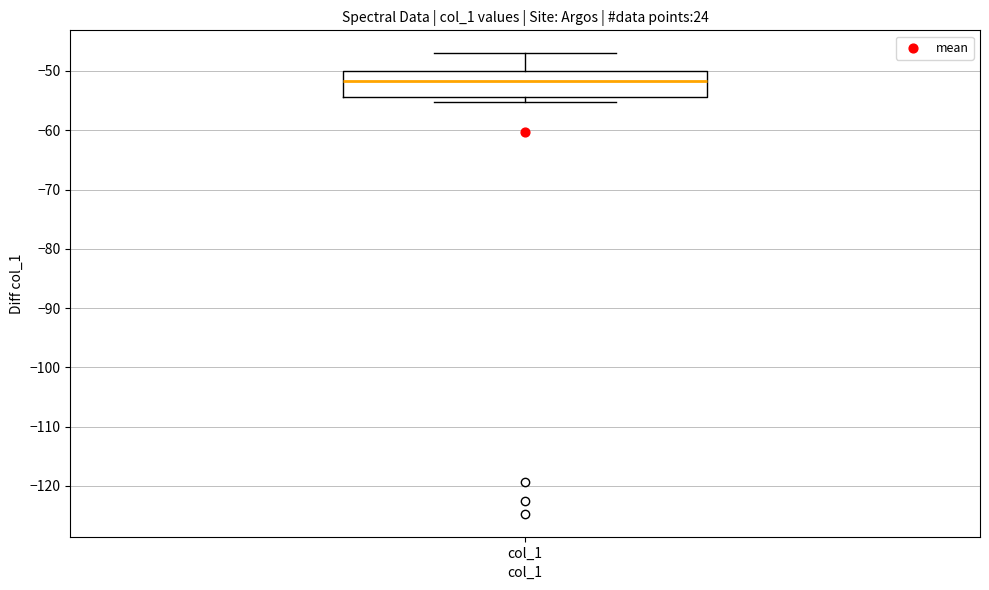

Transcribe this box plot: give where the median line is, the range the box spans, and where the two whiskers end, as read against the y-axis. The values are not printed on the chart, so give them approximately, as read against the axis.

median -52, box -54 to -50, whiskers -55 to -47